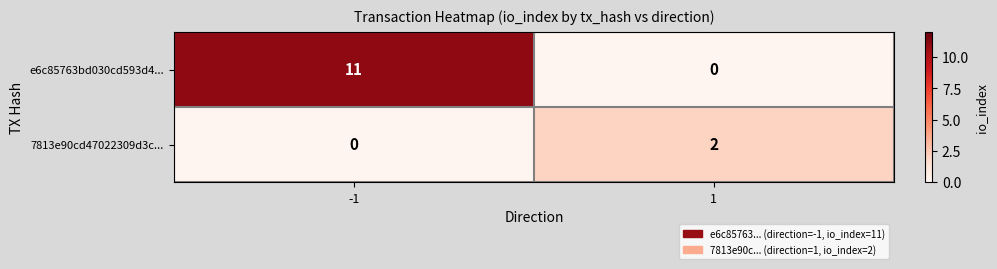

What is the difference between the maximum and minimum values in the e6c85763bd030cd593d4... series?

11